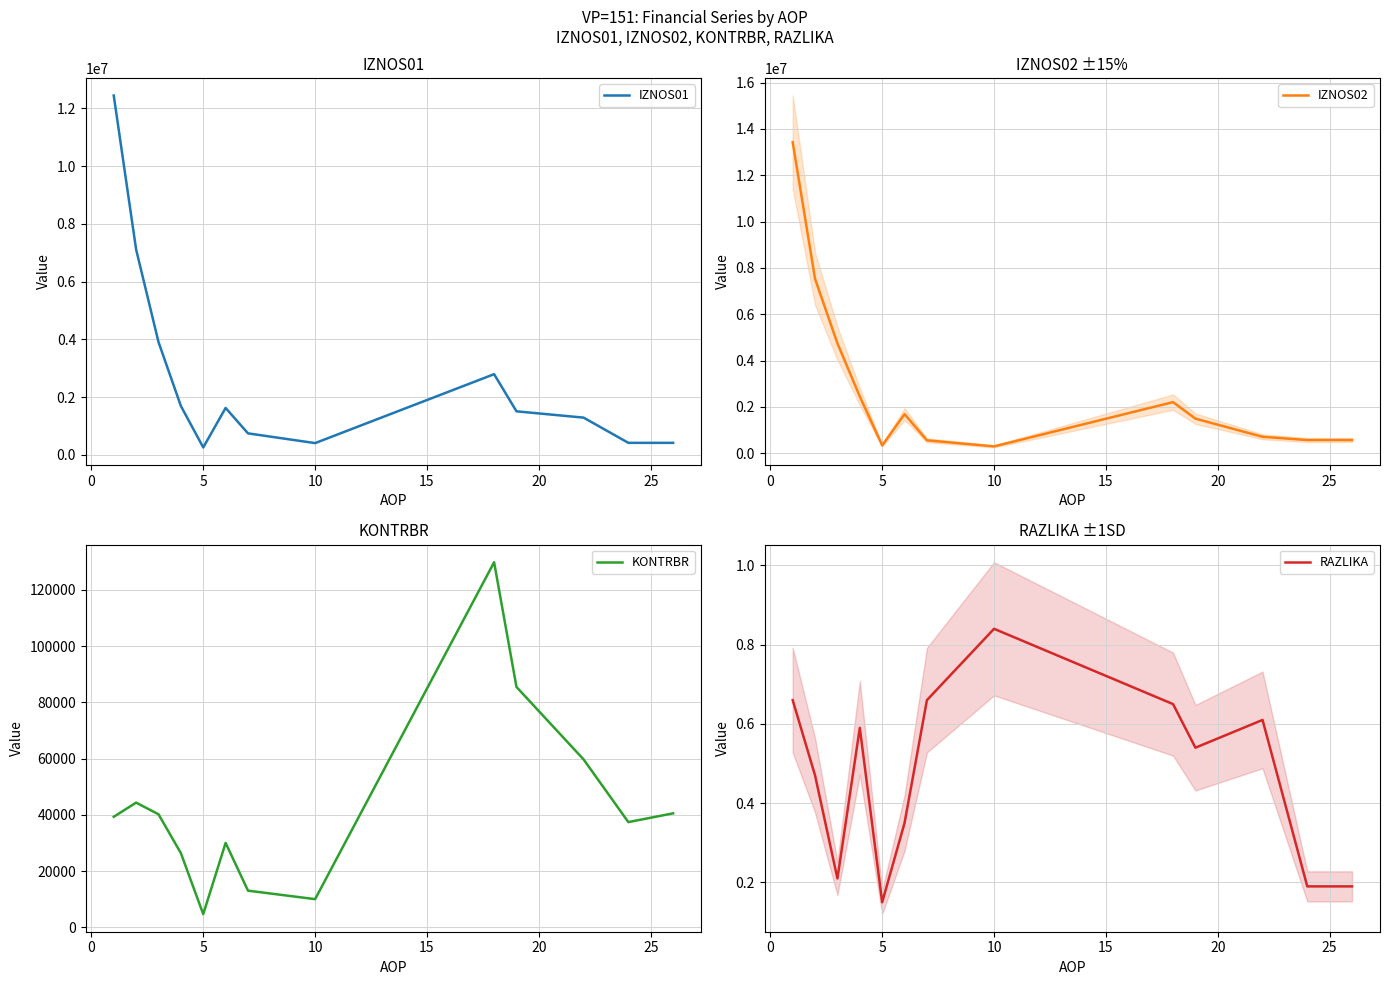

Does the chart display data point markers on the line(s)?

No